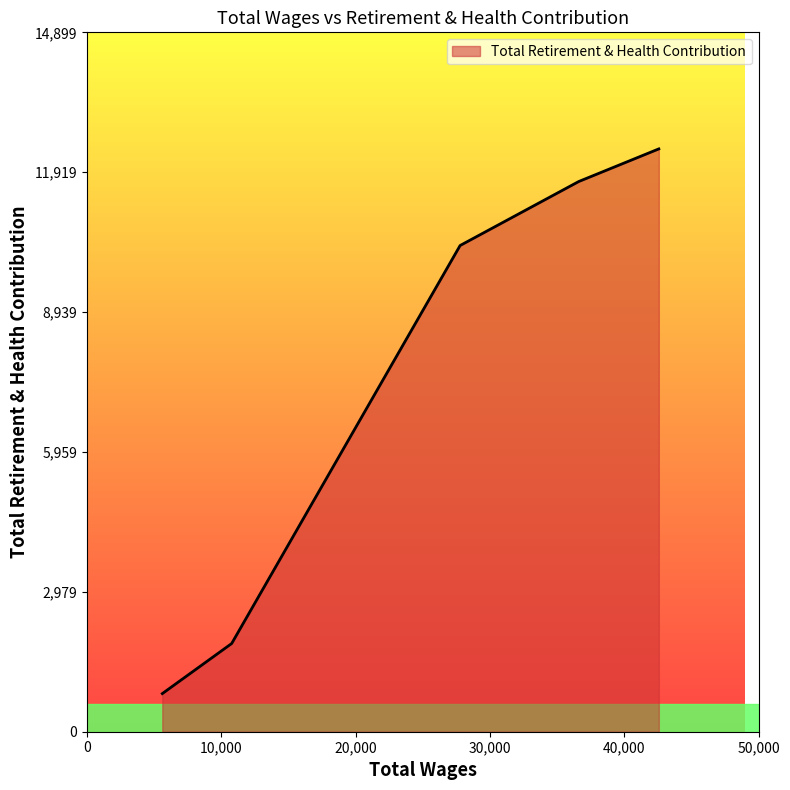

True or false: the data has more than 2 interior local peaks.

False